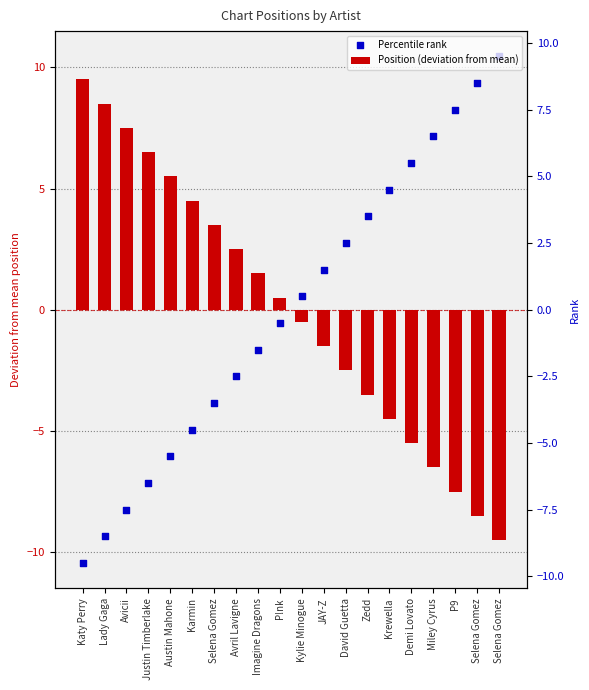

What are all the series names shown in the legend?

Position (deviation from mean), Percentile rank